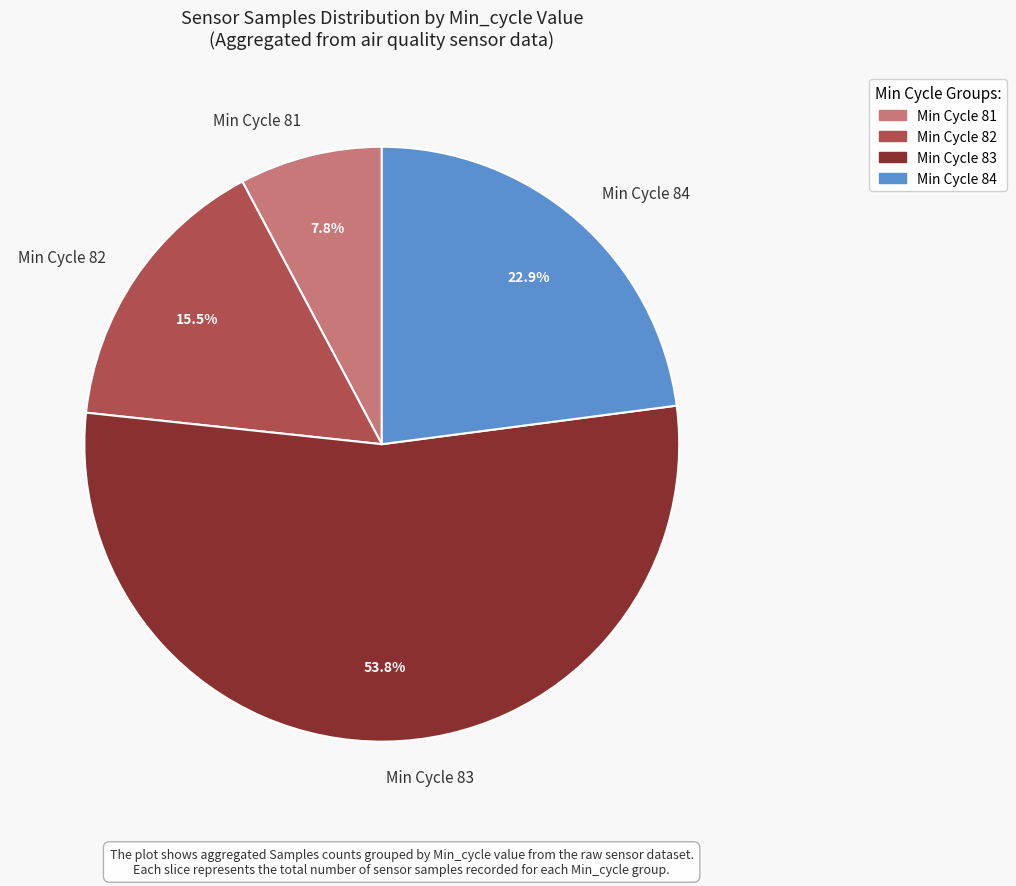

Which category has the biggest portion of the pie?

Min Cycle 83